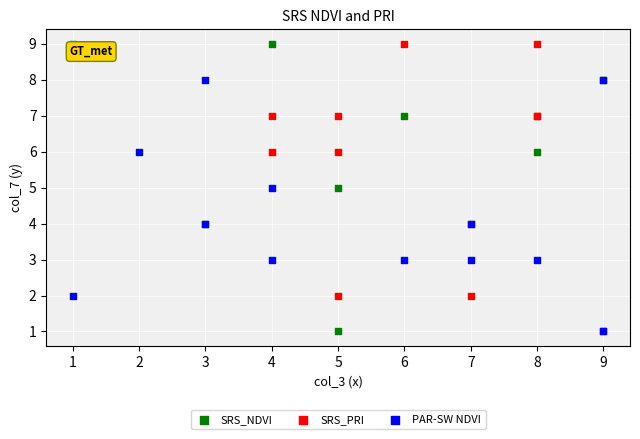

Which series has the widest spread of Y values?

SRS_NDVI